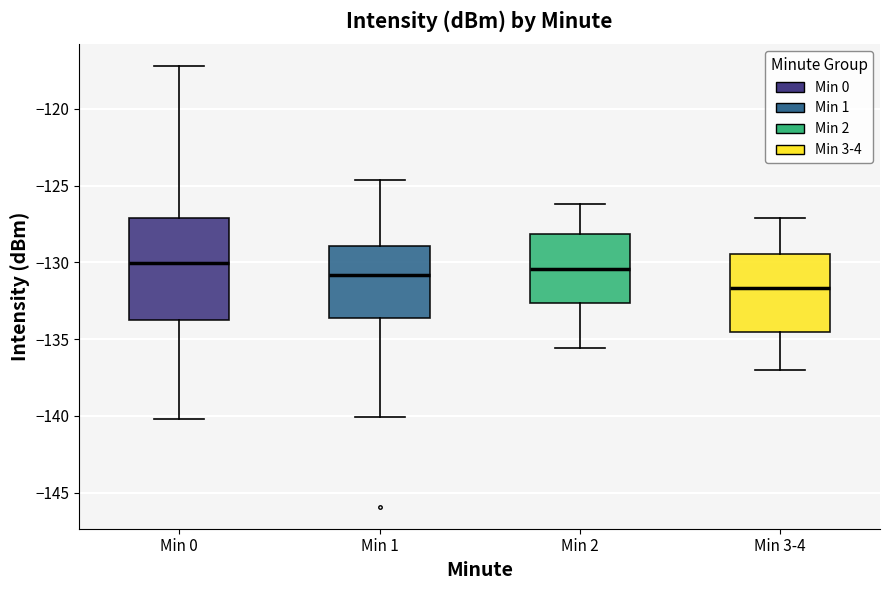

Reading left to right, read every box against the y-axis: the position of its median line, the range the box covers, and the ends of its whiskers. The values are not printed on the chart, so give them approximately, as read against the axis.

Min 0: median -130.0, box -133.5 to -127.0, whiskers -140.0 to -117.0
Min 1: median -131.0, box -133.5 to -129.0, whiskers -140.0 to -124.5
Min 2: median -130.5, box -132.5 to -128.0, whiskers -135.5 to -126.0
Min 3-4: median -131.5, box -134.5 to -129.5, whiskers -137.0 to -127.0